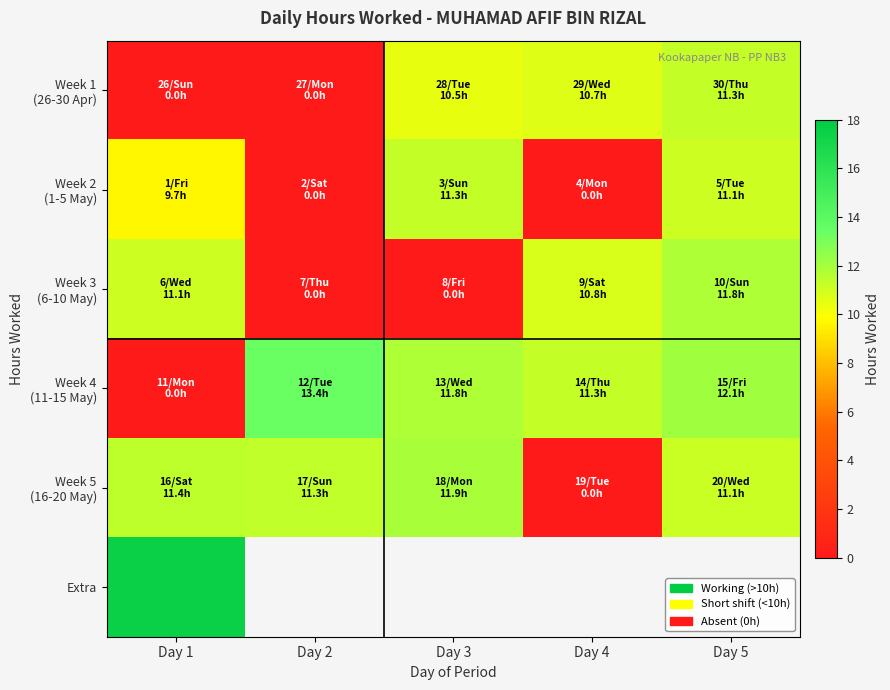

Which has a higher value, Day 3 or Day 5?

Day 5